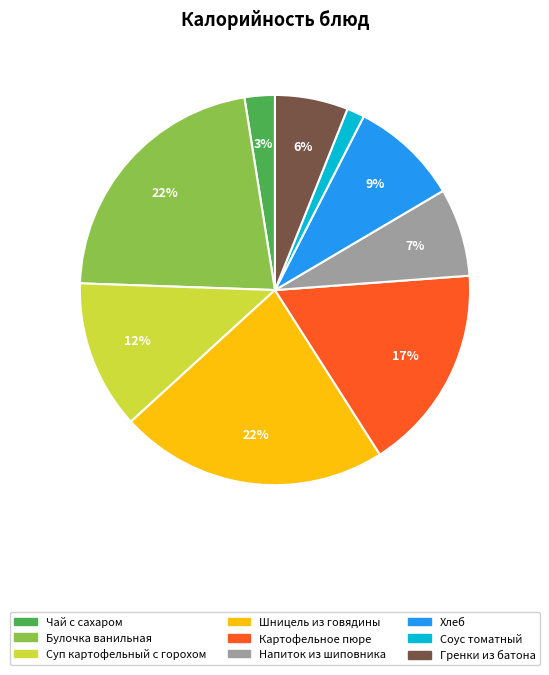

Between Шницель из говядины and Соус томатный, which is larger?

Шницель из говядины